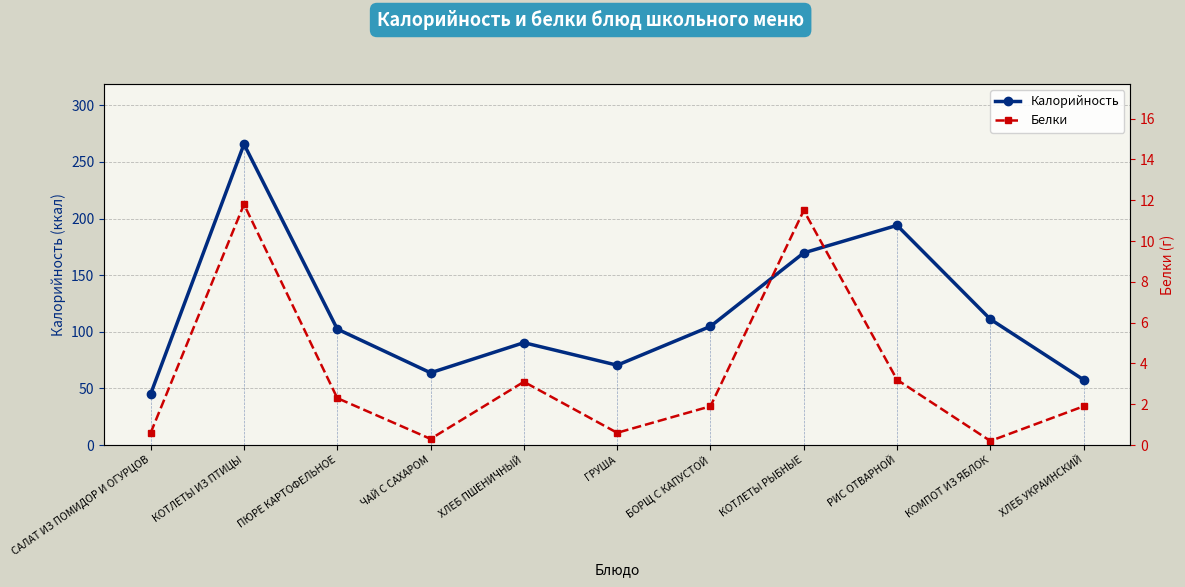

How many interior local peaks does the Калорийность series have?

3